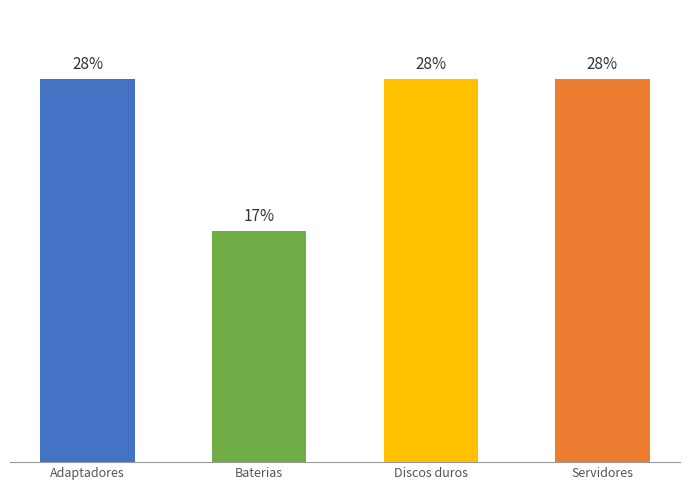

Are the bars horizontal?

No